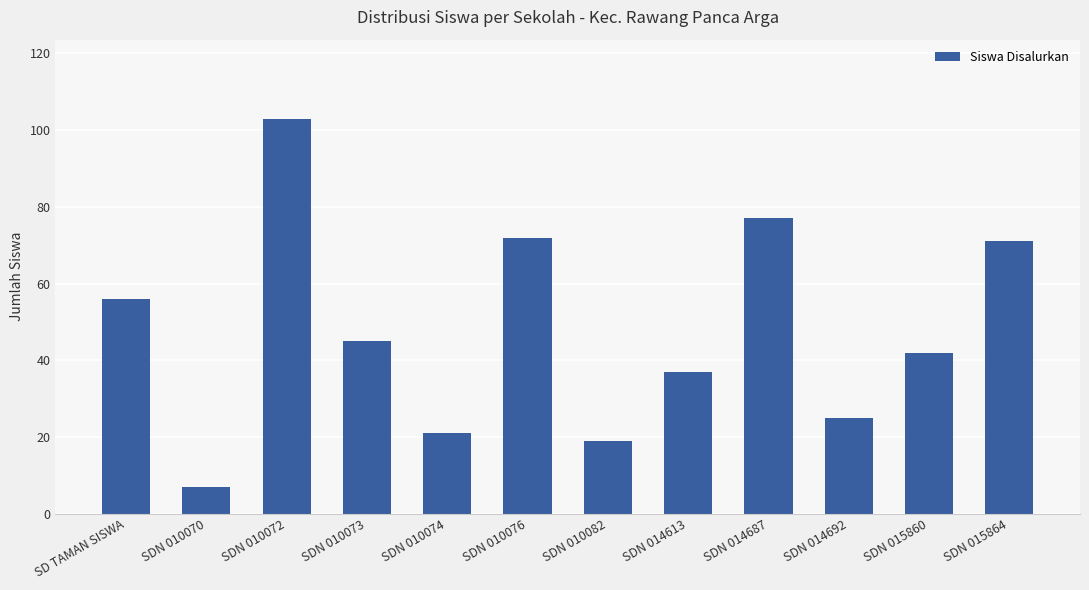

Which has a higher value, SDN 010074 or SDN 010076?

SDN 010076